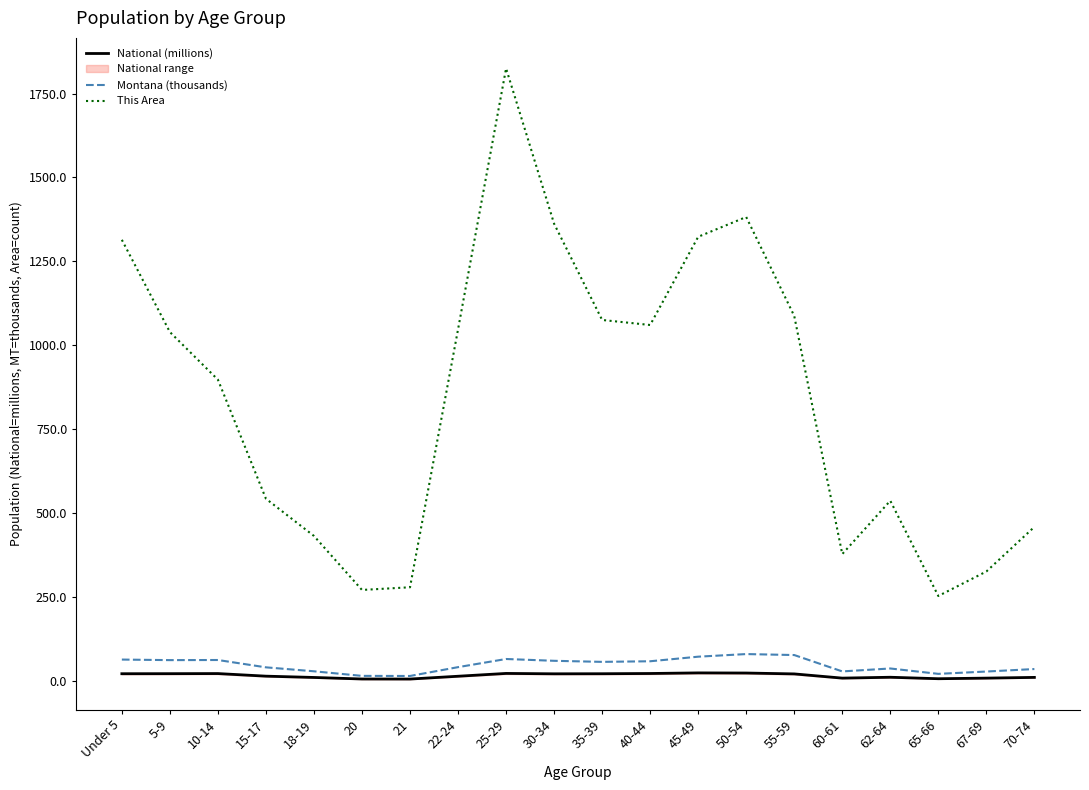

Where is National (millions) nearest to the value 13?

15-17